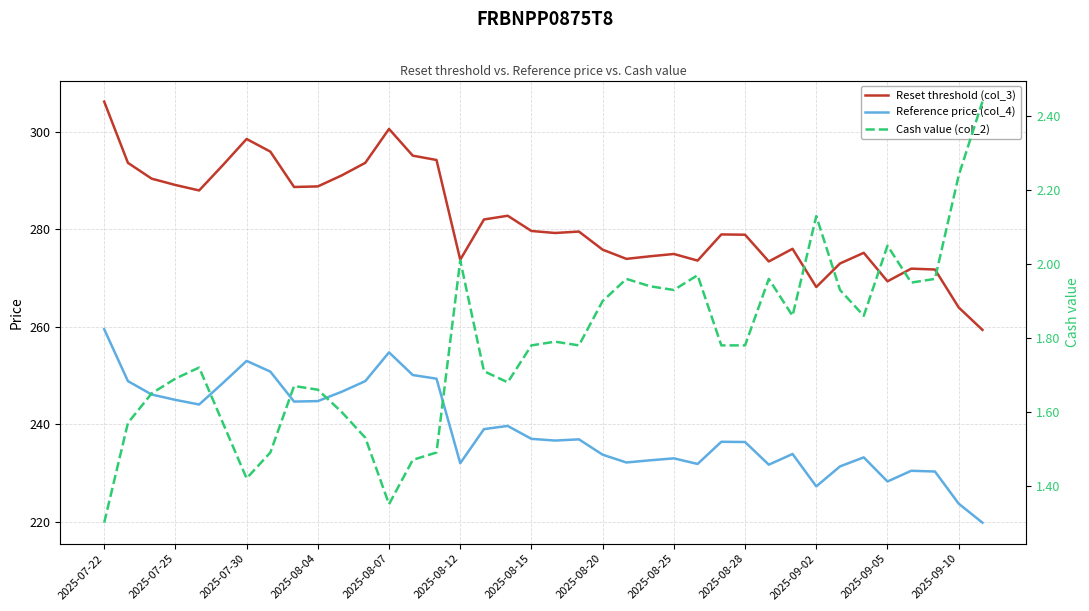

What is the lowest value of the Reference price (col_4) series?

219.8